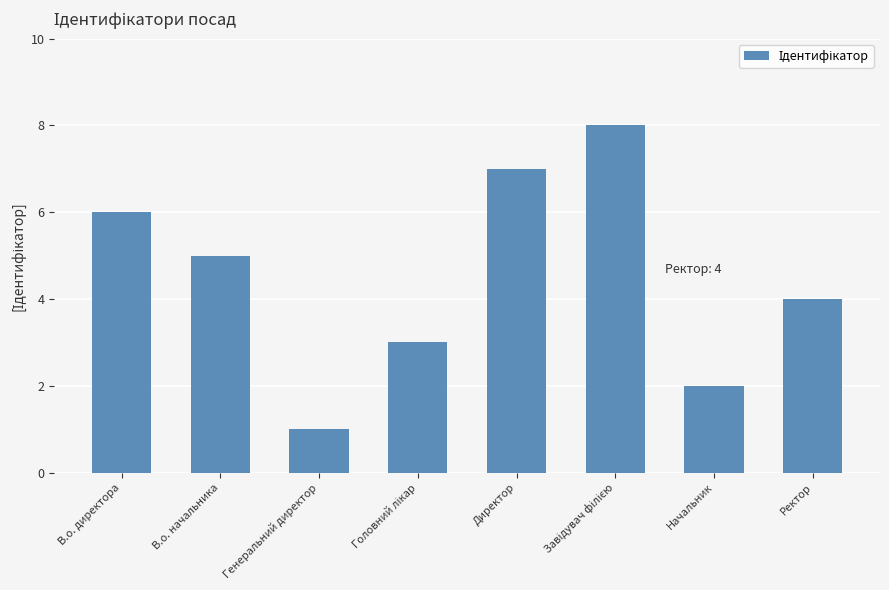

True or false: the data shows 2 at Начальник.

True